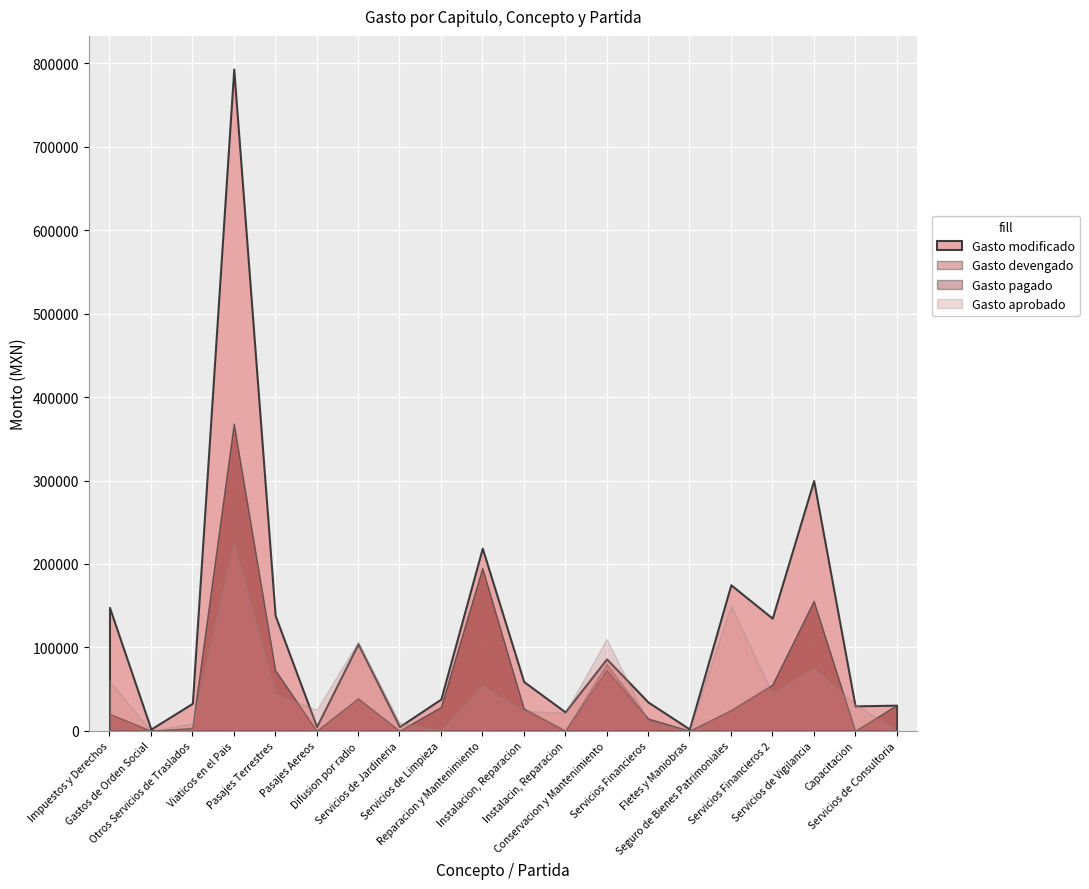

Between which two adjacent categories do Gasto modificado and Gasto aprobado first intersect?

Pasajes Terrestres and Pasajes Aereos